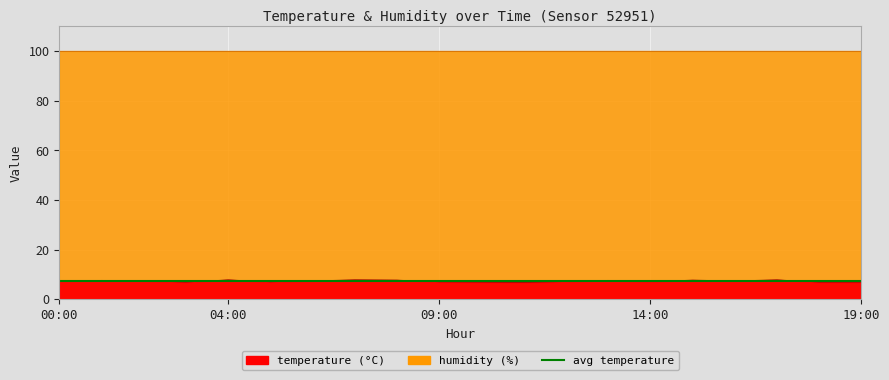

What is the total value across all series at 17:00?

115.1